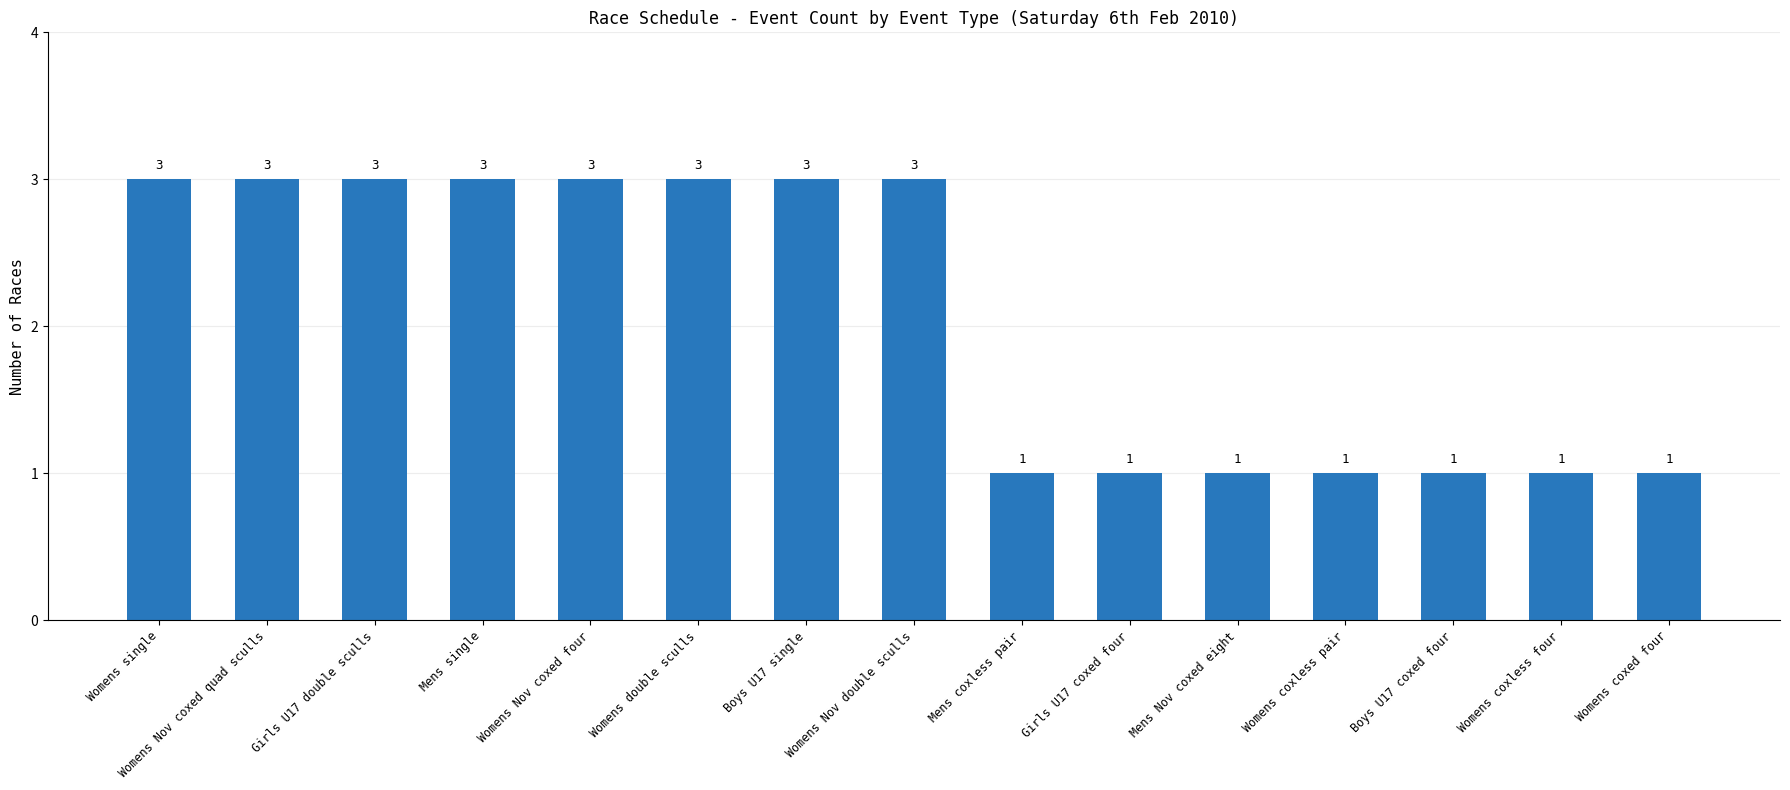

Reading left to right, what are all the values shown in this chart?

3	3	3	3	3	3	3	3	1	1	1	1	1	1	1